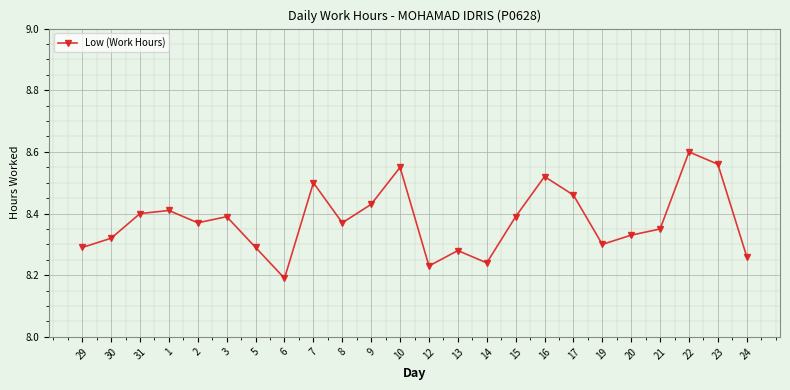

Between 8 and 17, which is larger?

17